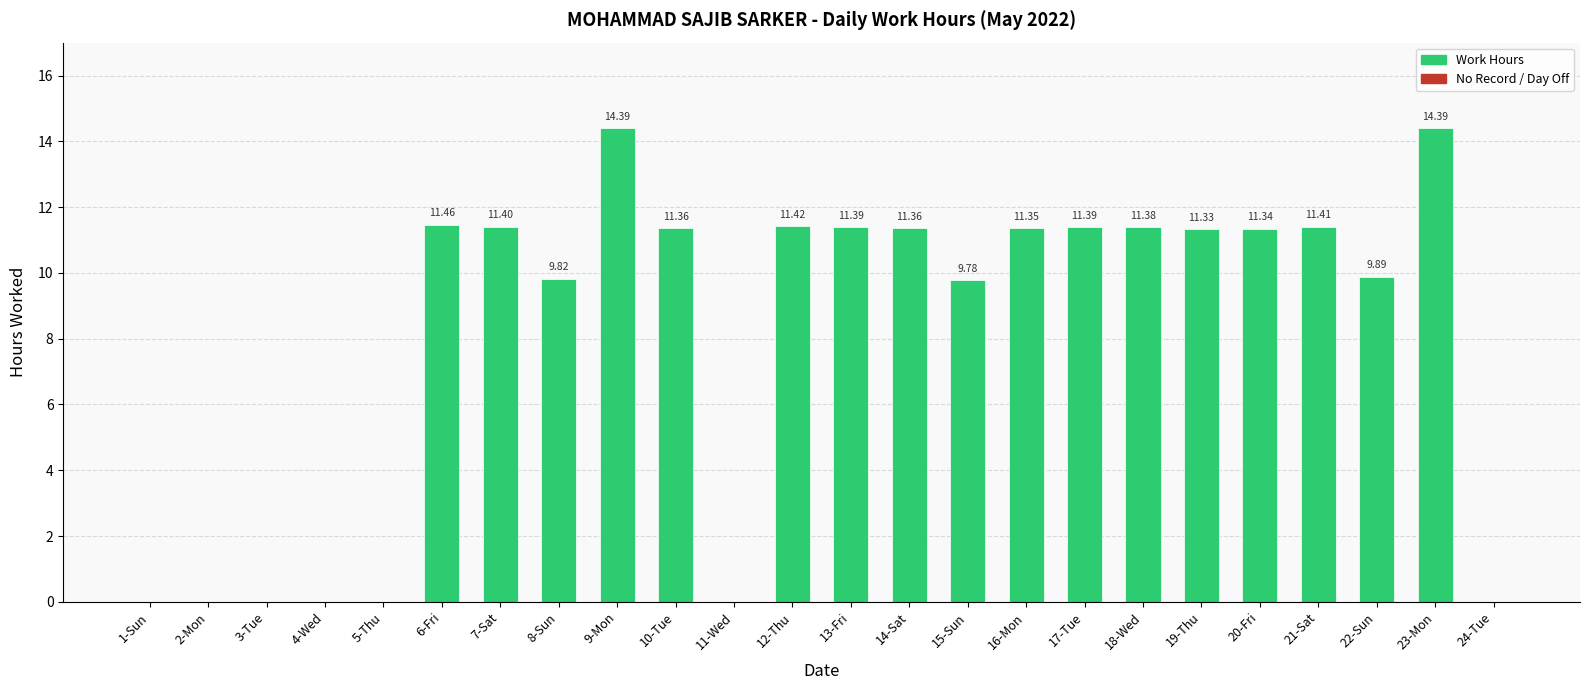

How many data points are above 11?

14